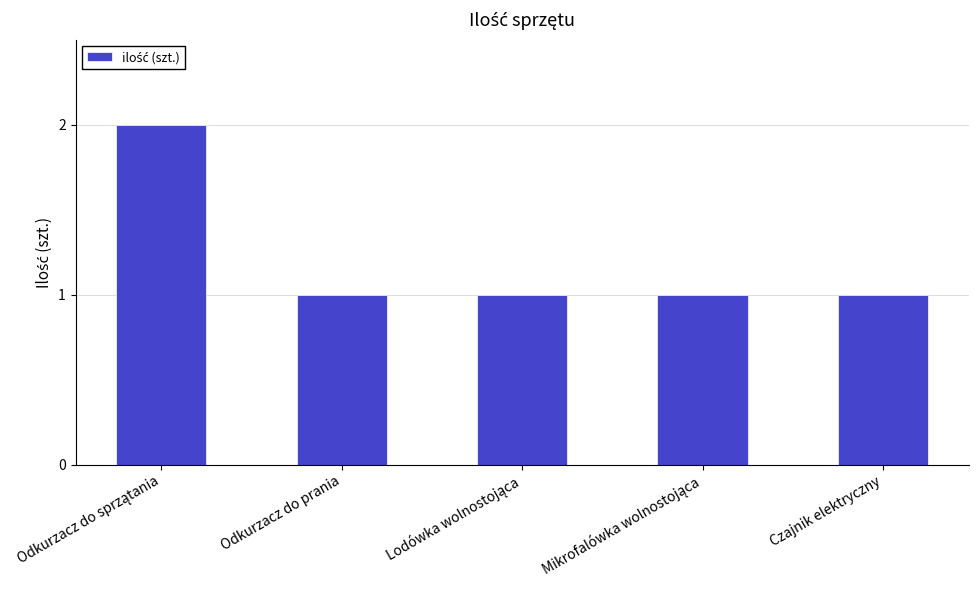

What is the label of the 5th bar from the left?

Czajnik elektryczny